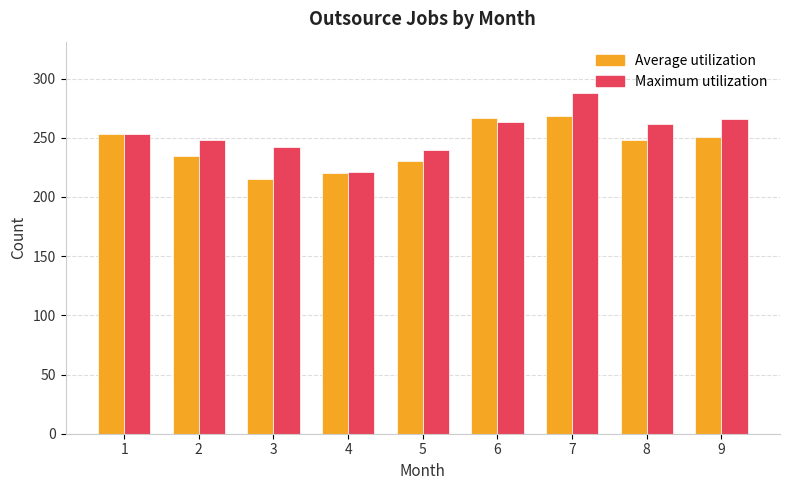

Rank the series by their maximum value, from lowest to highest.

Average utilization, Maximum utilization